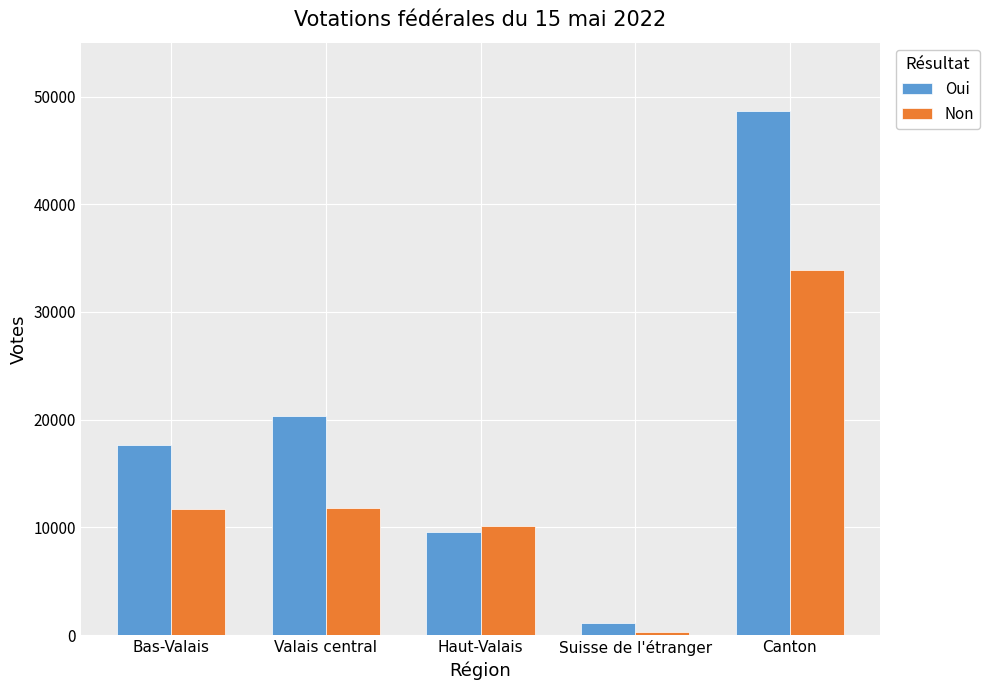

At which label does Oui reach its peak?

Canton